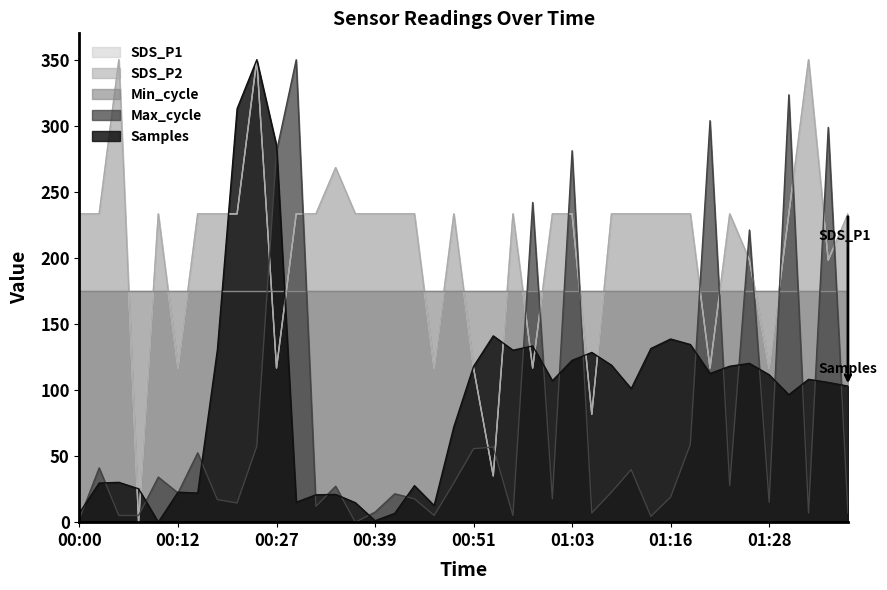

True or false: Max_cycle has a value of 22.1 at 00:12.

True